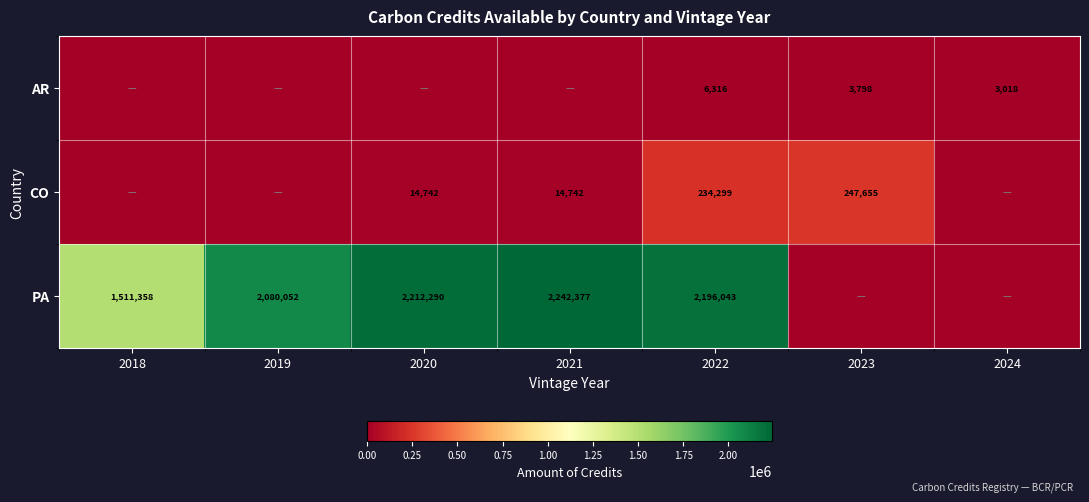

The CO series shows 22808 at 2021. True or false?

False